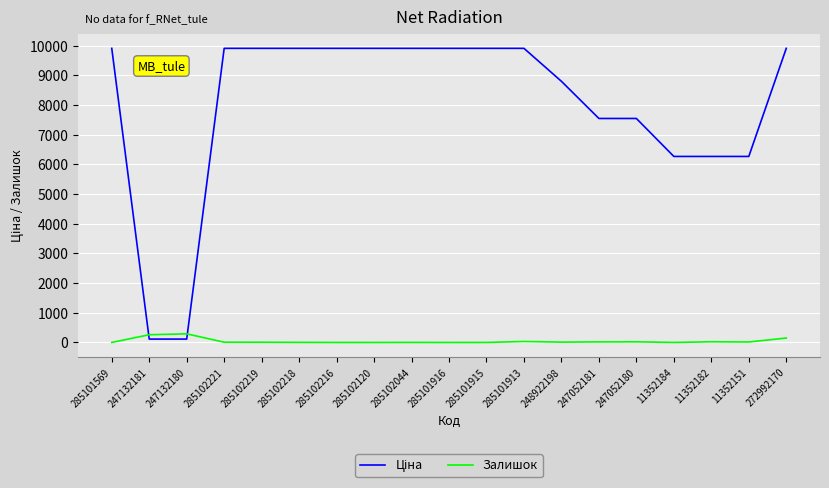

True or false: Залишок has a value of 19.0 at 247052181.

True